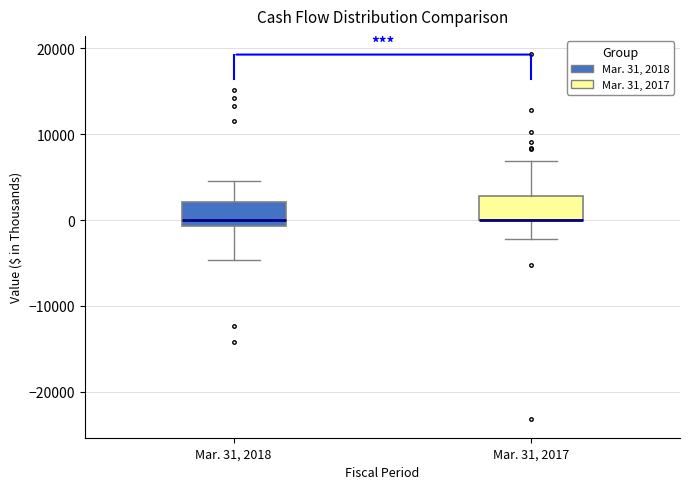

Reading left to right, transcribe this box plot: for each box, give where its median line is, the range the box spans, and where its two whiskers end, as read against the y-axis. The values are not printed on the chart, so give them approximately, as read against the axis.

Mar. 31, 2018: median 0, box -1000 to 2000, whiskers -5000 to 5000
Mar. 31, 2017: median 0 (drawn on the box's lower edge), box 0 to 3000, whiskers -2000 to 7000